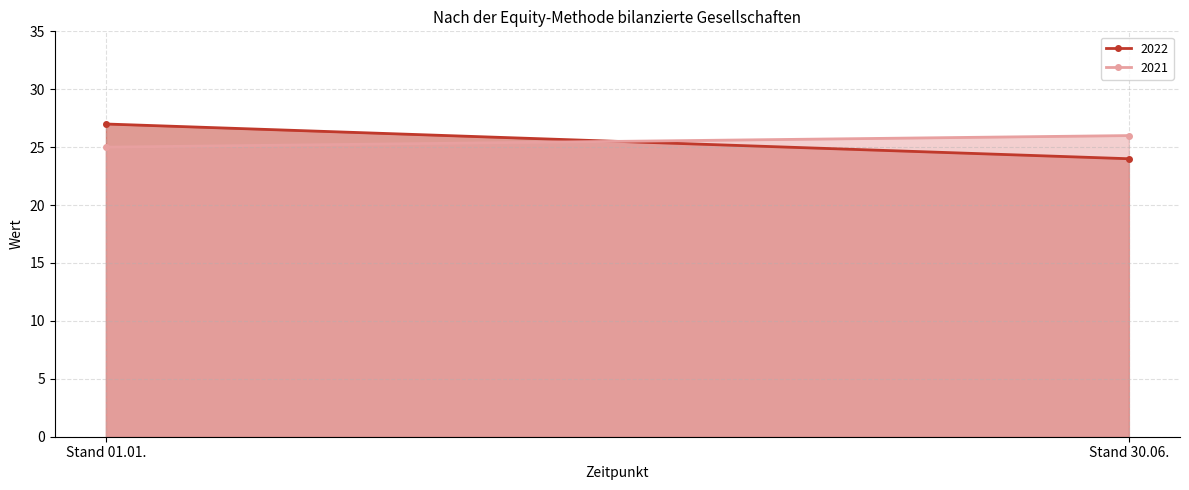

The 2022 series shows 18 at Stand 01.01.. True or false?

False